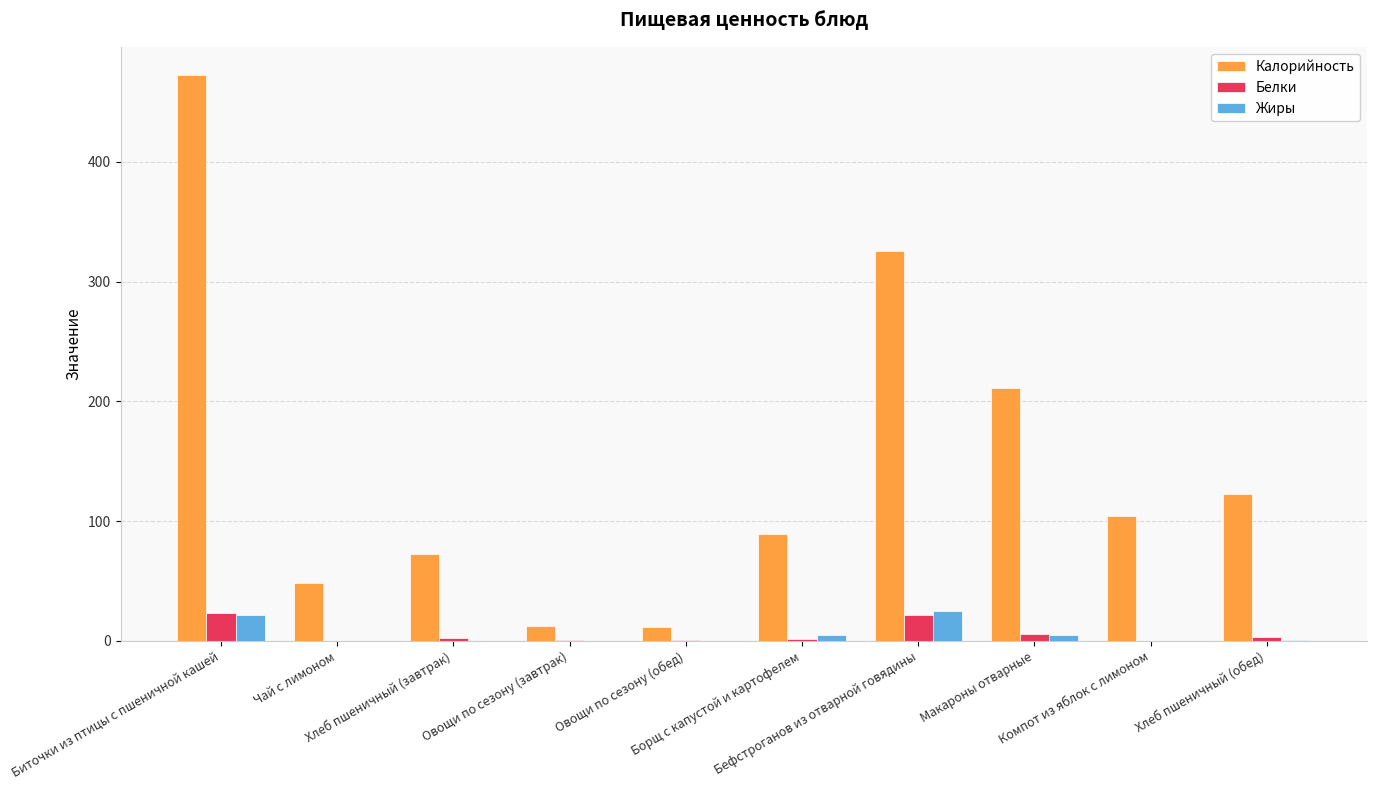

Is the value of Калорийность at Бефстроганов из отварной говядины greater than the value of Жиры at Компот из яблок с лимоном?

Yes